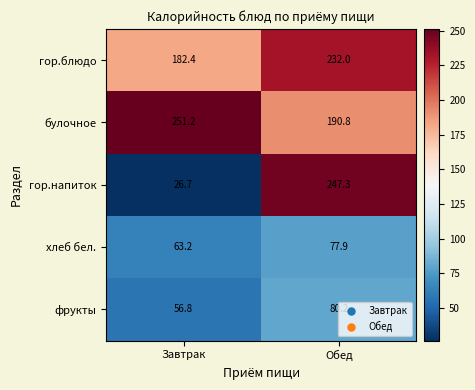

At which label is гор.напиток closest to 137?

Завтрак